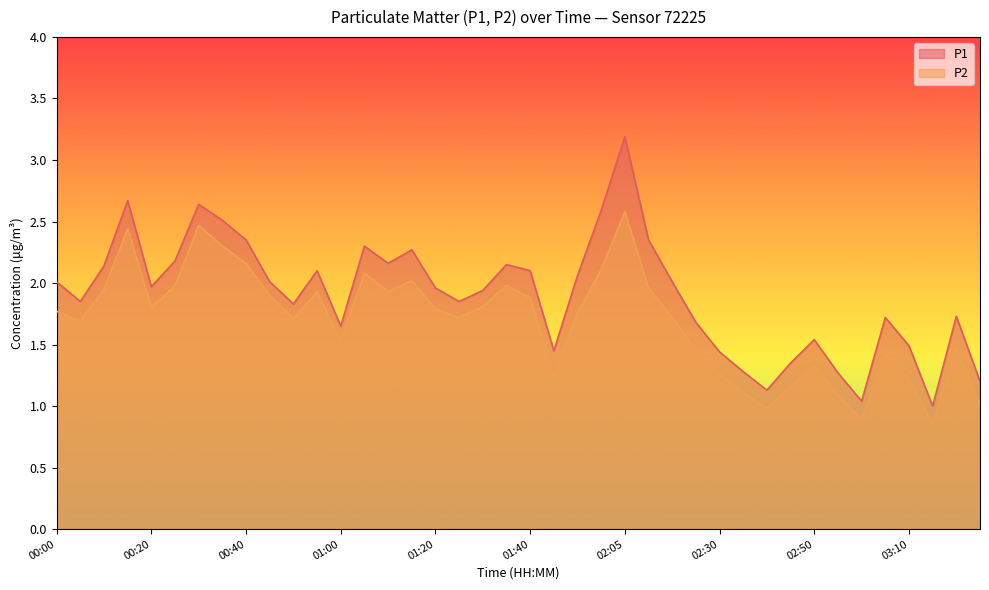

Rank the series at 01:25 from highest to lowest value.

P1, P2